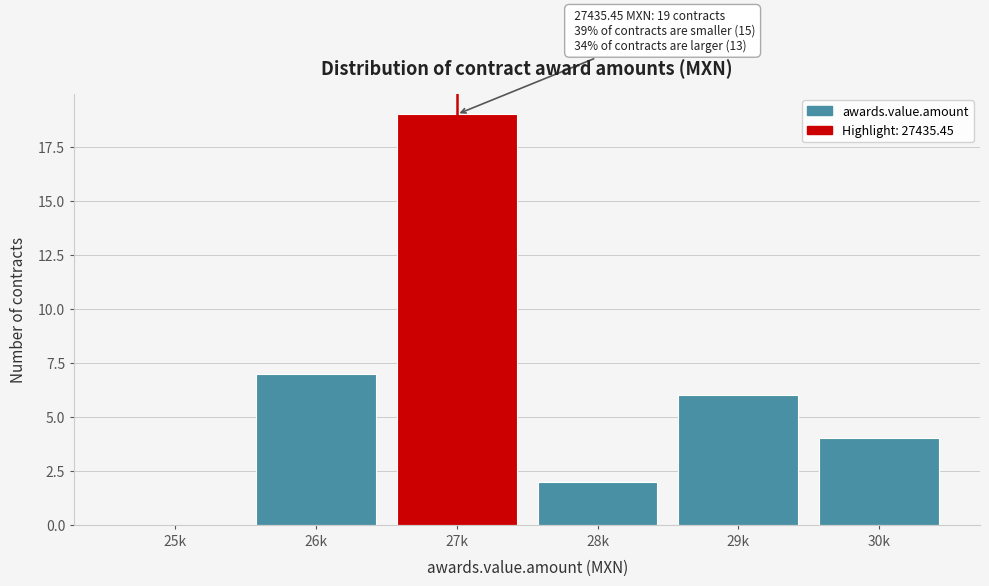

Reading left to right, what are all the values shown in this chart?

25k=0	26k=7	27k=19	28k=2	29k=6	30k=4